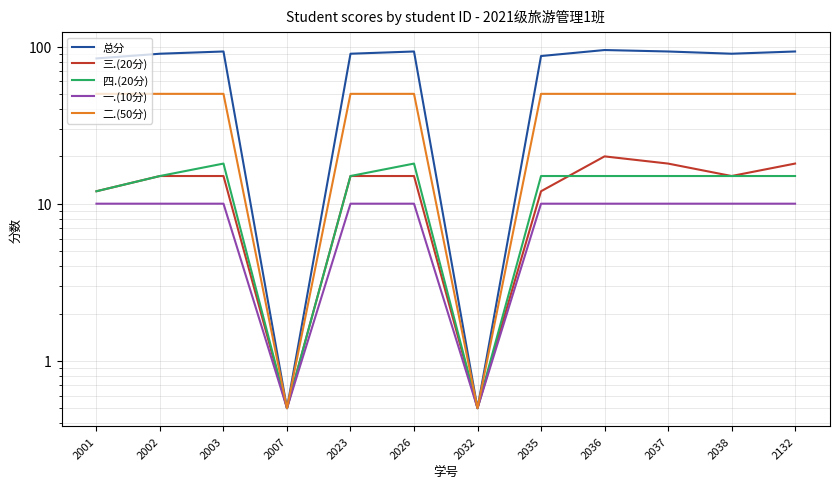

What is the average value of the 总分 series?

75.8